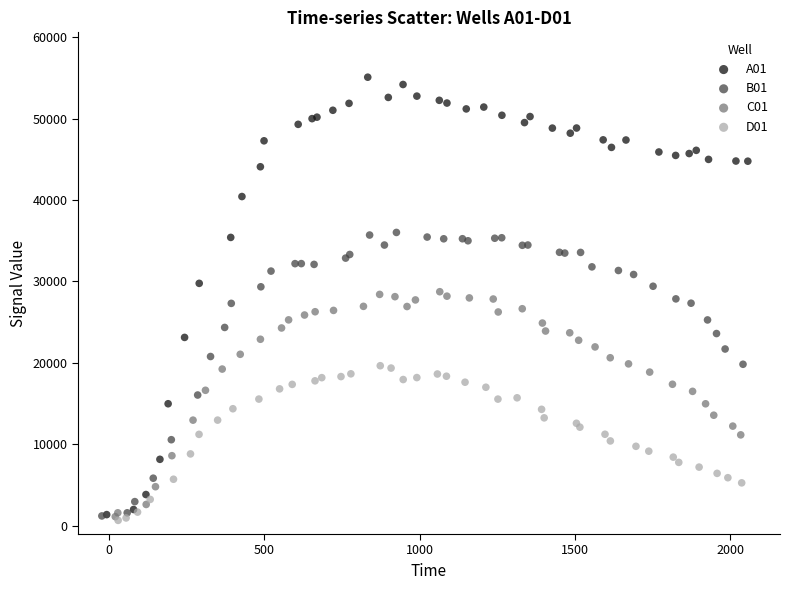

Which series contains the highest Y value?

A01